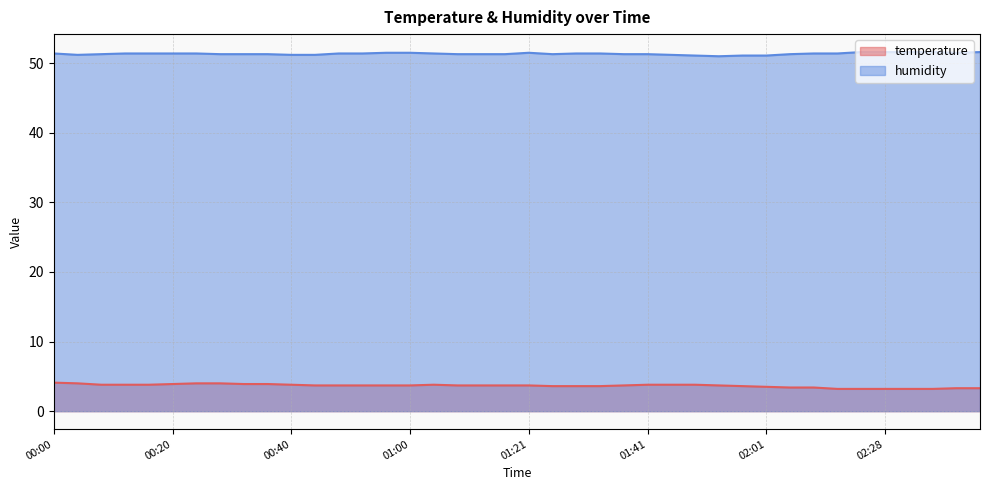

What are all the series names shown in the legend?

temperature, humidity